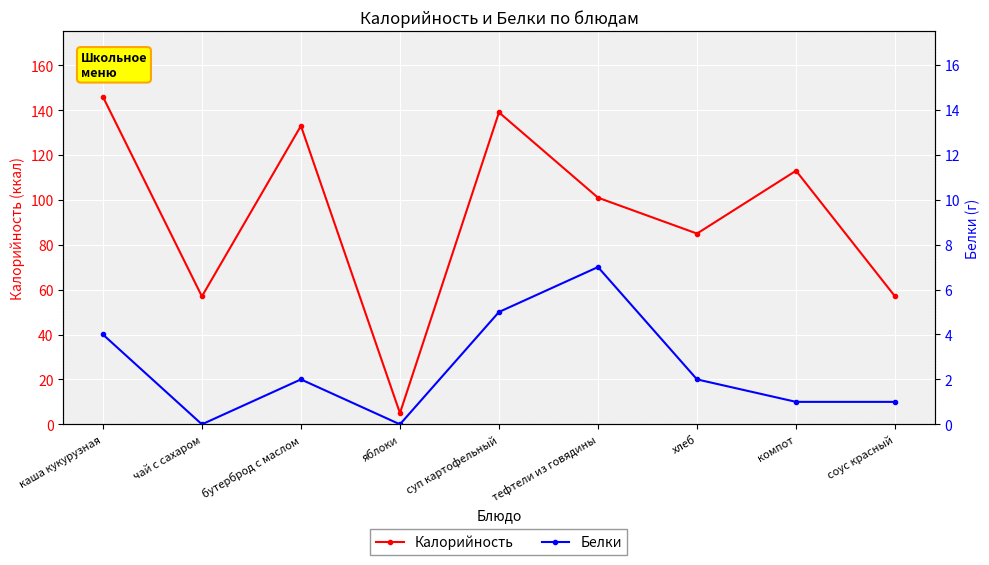

What is the difference between the Калорийность values at бутерброд с маслом and каша кукурузная?

13